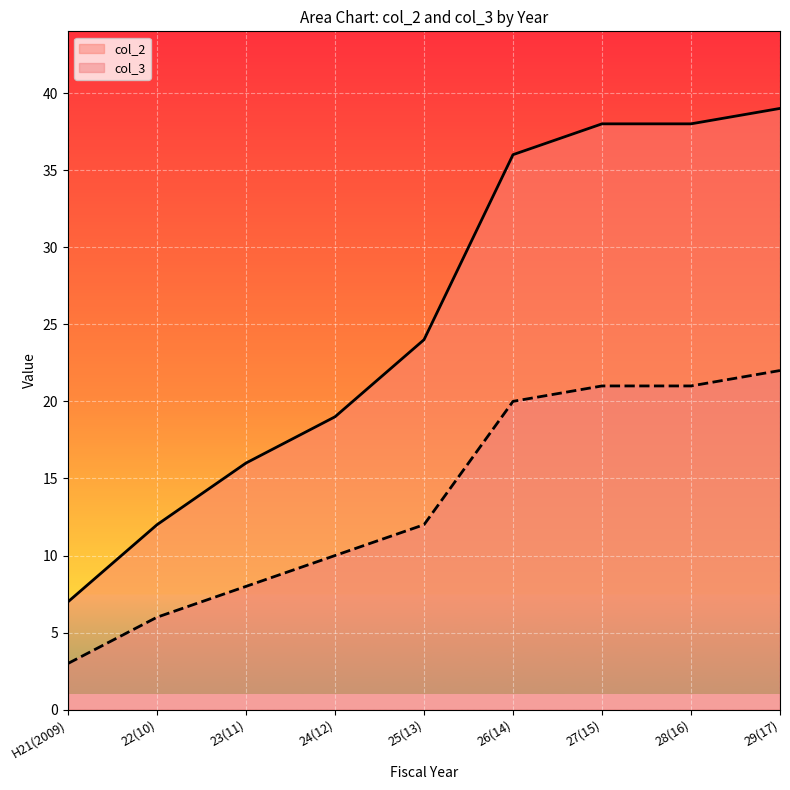

How many data points does each series have?

9